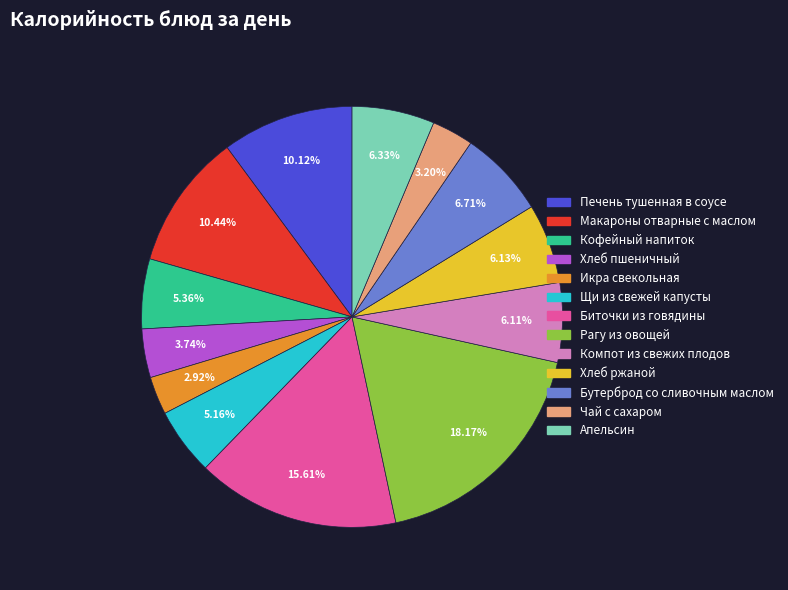

How many slices are in this pie chart?

13